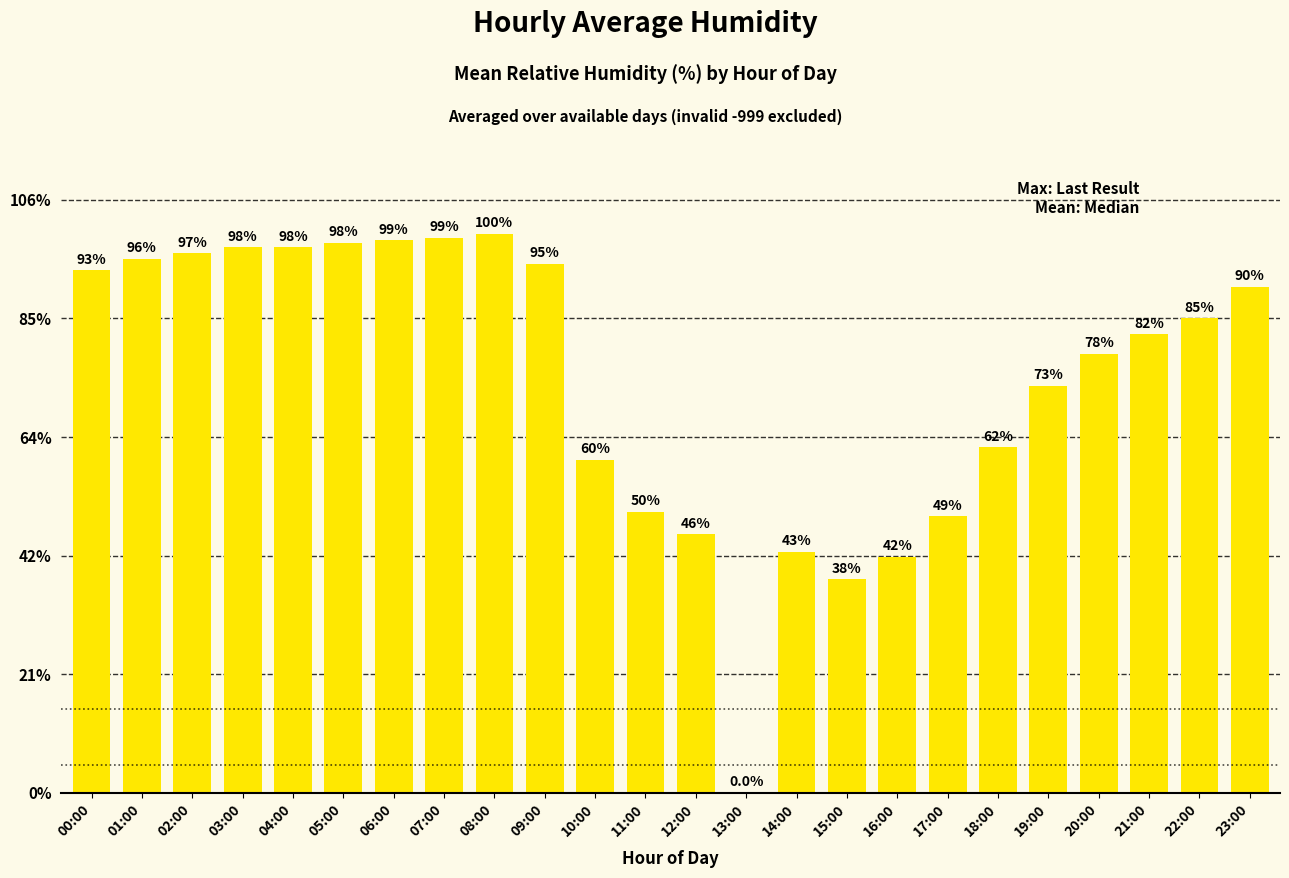

Are the bars horizontal?

No